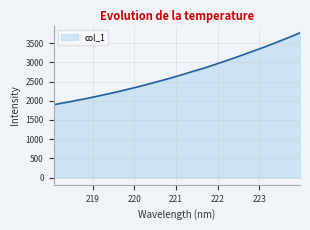

What is the difference between the maximum and minimum values?

1872.2